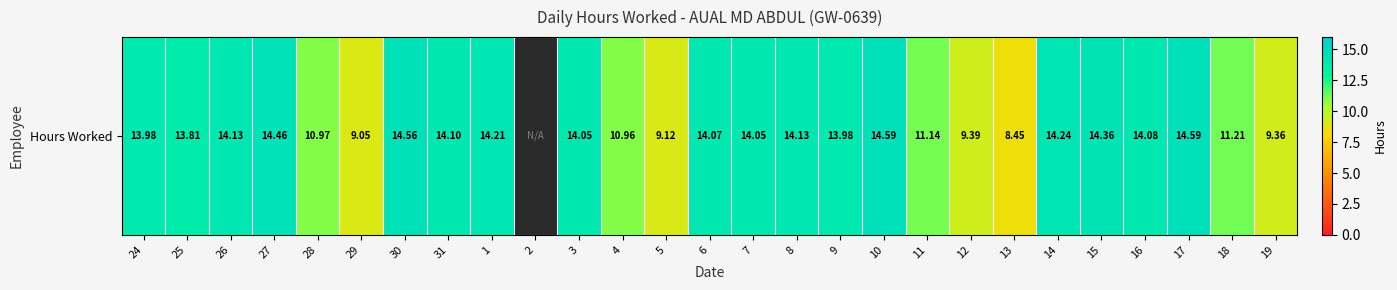

Reading left to right, extract all data points from this chart.

14.0	13.8	14.1	14.5	11.0	9.1	14.6	14.1	14.2	0.0	14.1	11.0	9.1	14.1	14.1	14.1	14.0	14.6	11.1	9.4	8.4	14.2	14.4	14.1	14.6	11.2	9.4